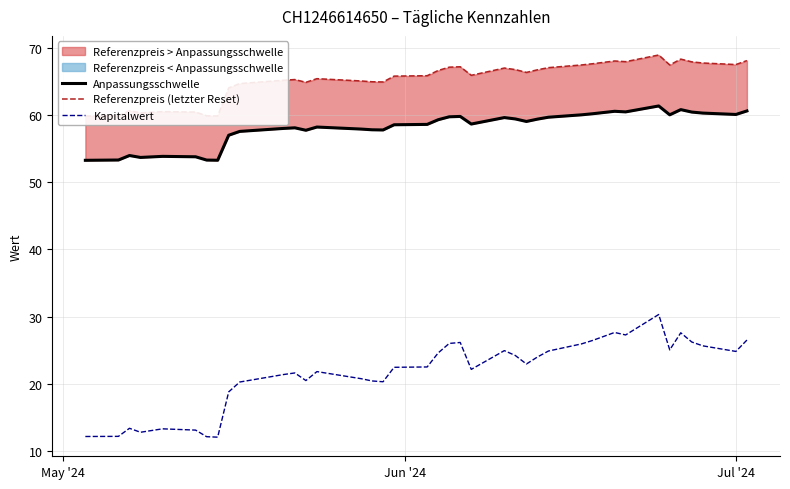

True or false: Anpassungsschwelle and Referenzpreis (letzter Reset) cross at least once.

False